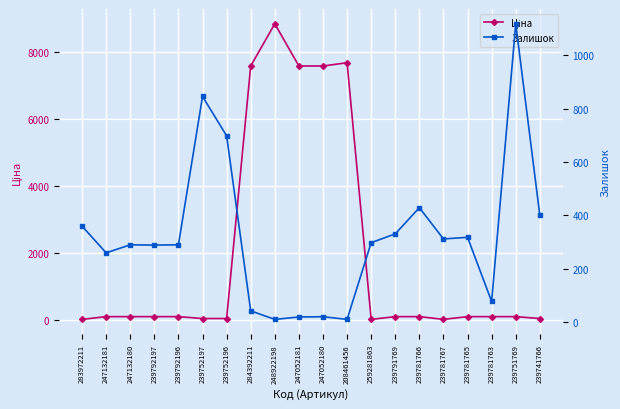

How many lines are shown in the chart?

2